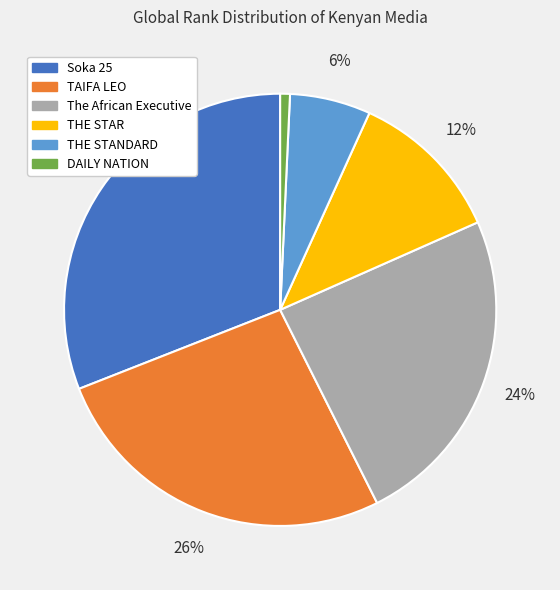

The The African Executive slice represents 31% of the pie. True or false?

False